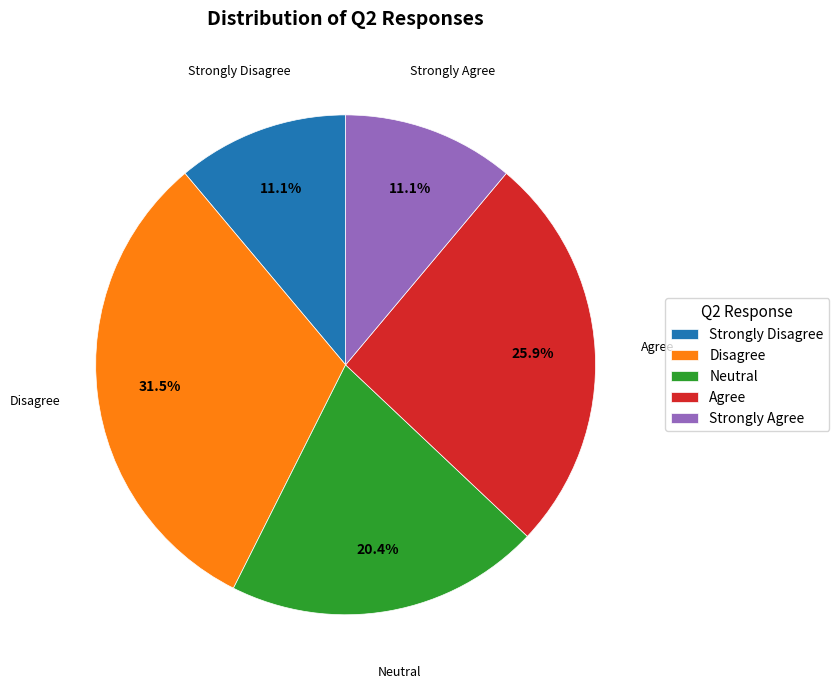

Which has a higher value, Neutral or Disagree?

Disagree